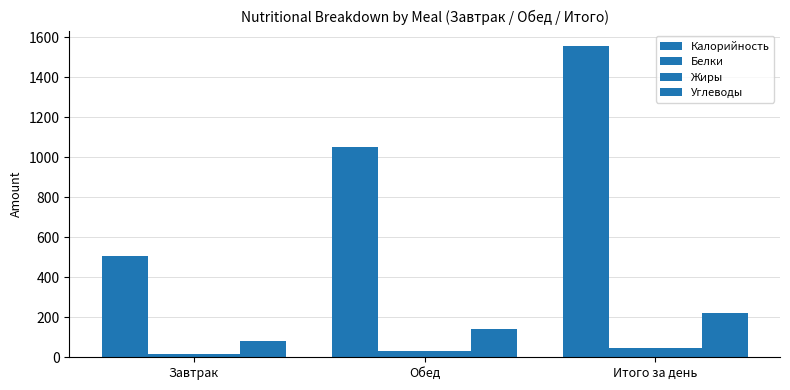

Which series changed the most between Завтрак and Итого за день?

Калорийность